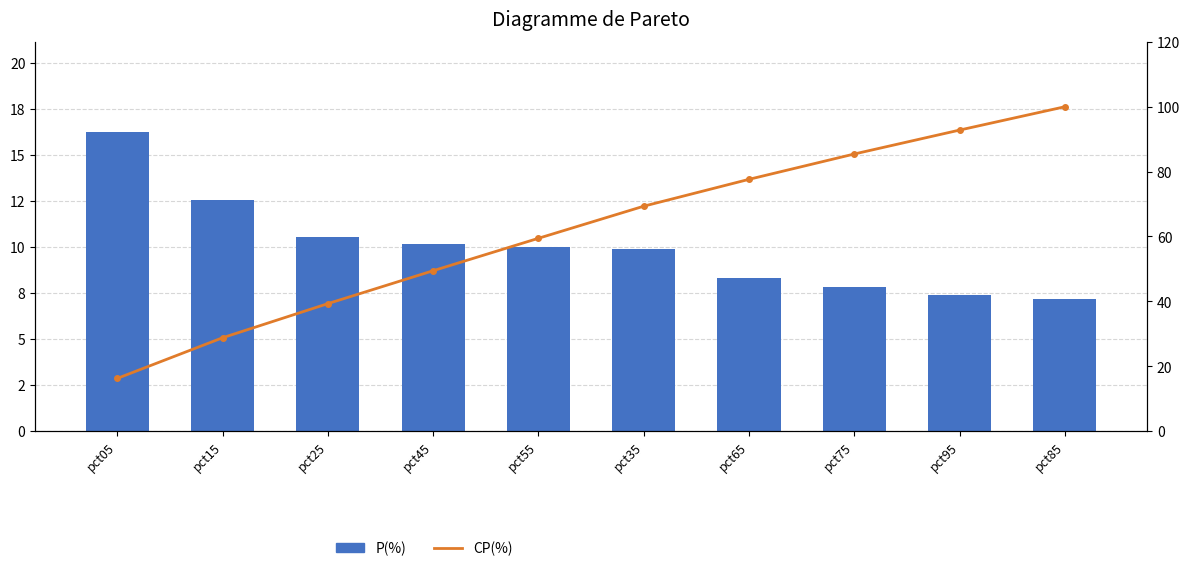

Reading left to right, transcribe all the data shown in this chart.

P(%): pct05=16.3	pct15=12.5	pct25=10.5	pct45=10.1	pct55=10.0	pct35=9.9	pct65=8.3	pct75=7.8	pct95=7.4	pct85=7.2
CP(%): pct05=16.3	pct15=28.8	pct25=39.3	pct45=49.4	pct55=59.4	pct35=69.3	pct65=77.6	pct75=85.4	pct95=92.8	pct85=100.0